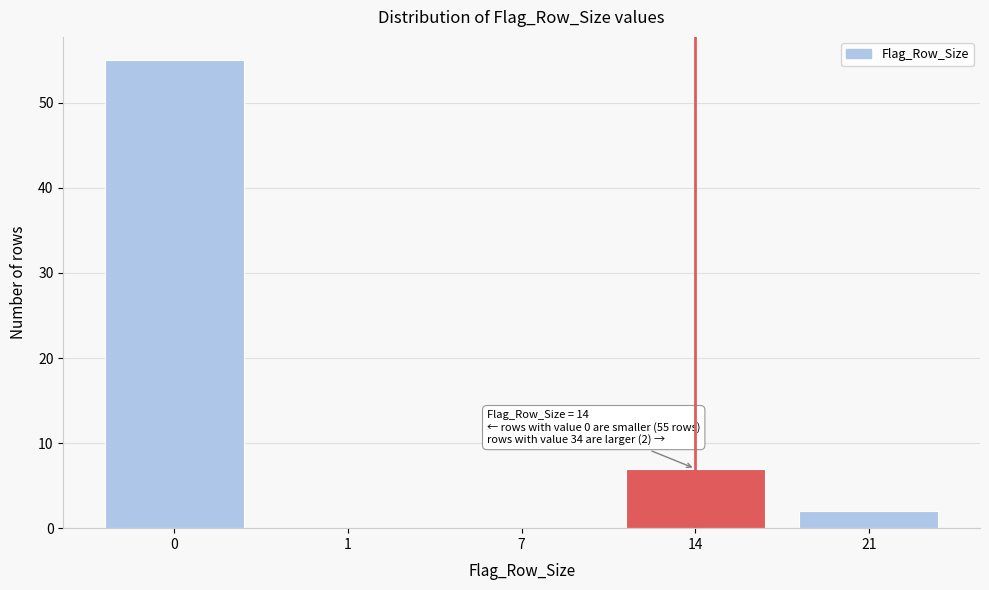

Reading left to right, transcribe all the data shown in this chart.

0=55	1=0	7=0	14=7	21=2